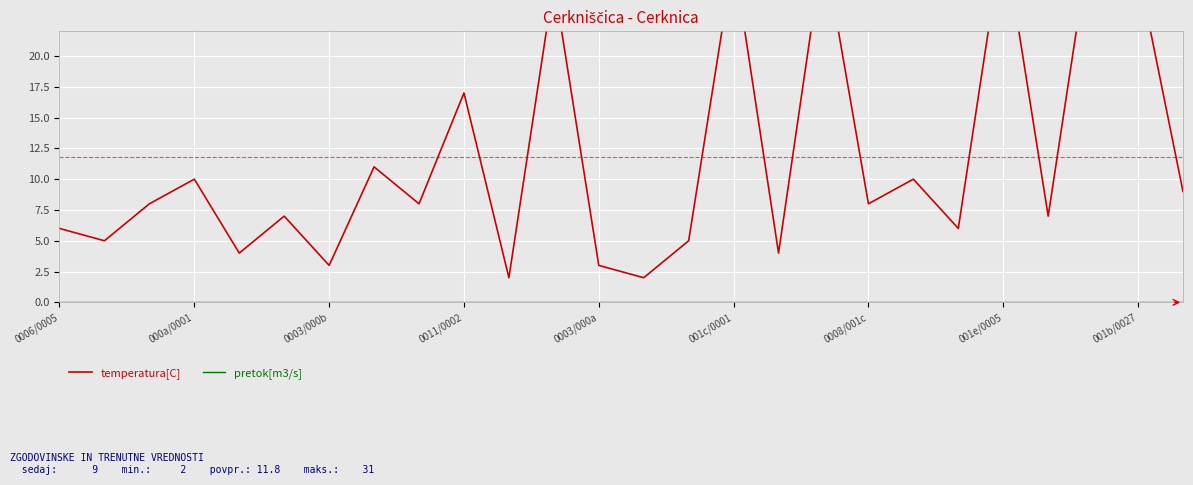

The value of pretok[m3/s] at 23 is 0. True or false?

True